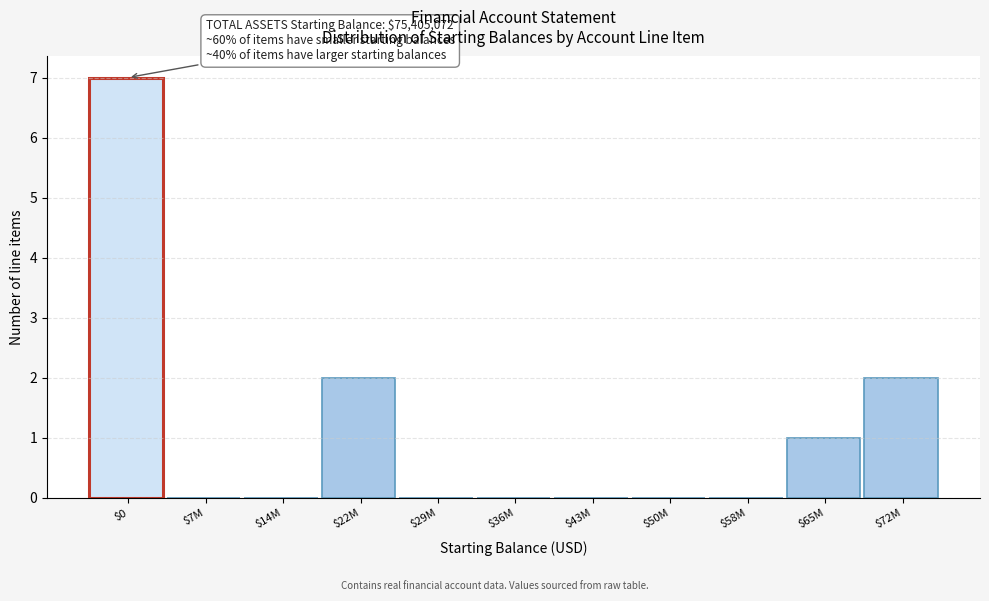

What is the sum of all values?

12